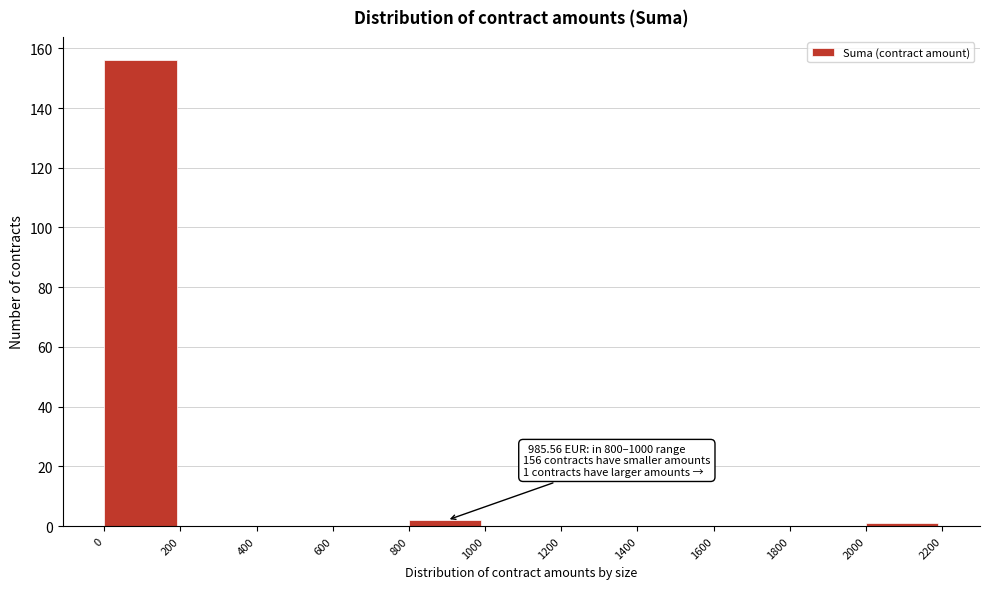

Over which range of the x-axis is the bar tallest?

0 to 200